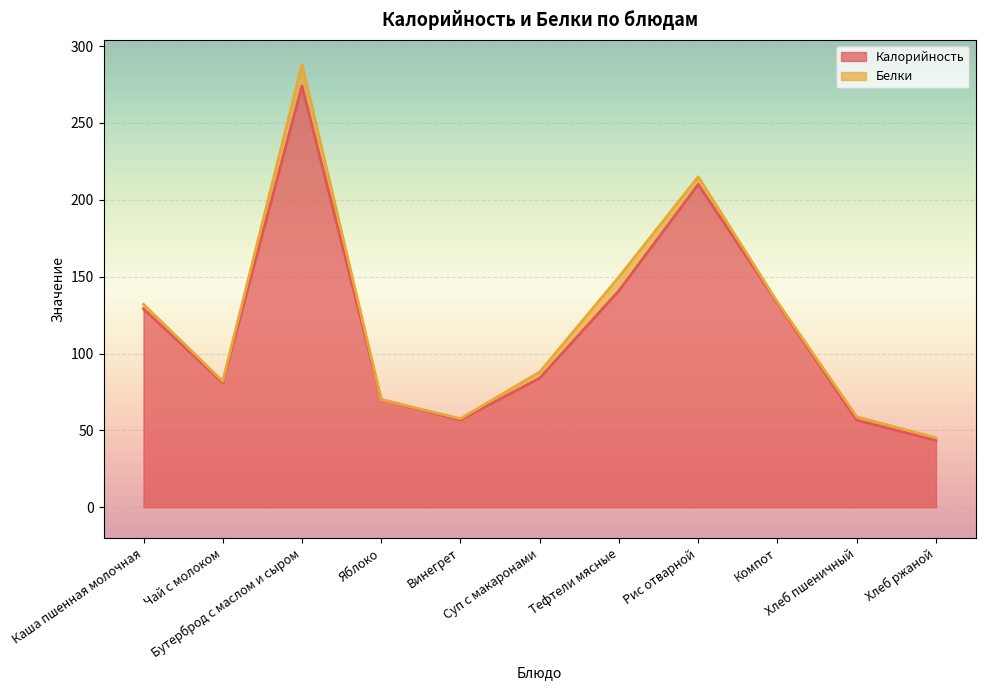

What is the lowest value of the Калорийность series?

43.5